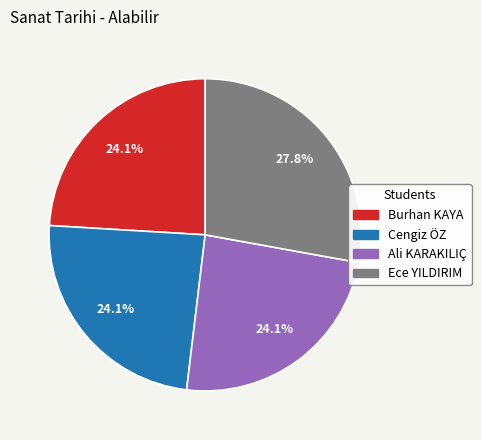

Is Cengiz ÖZ the majority of the pie?

No